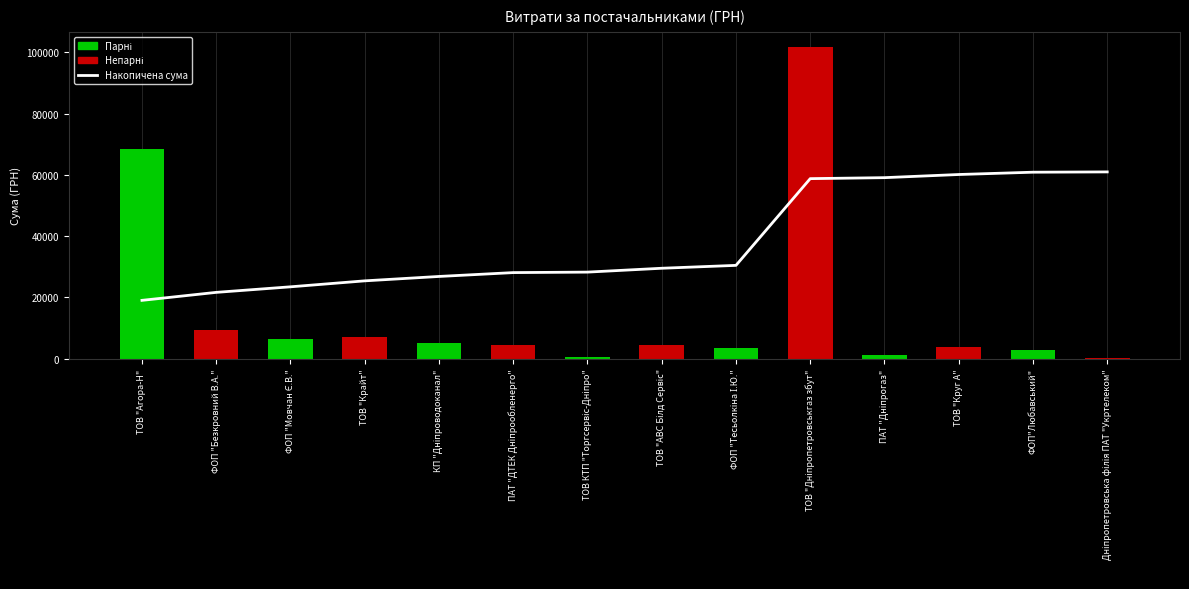

At which label does Накопичена сума reach its peak?

Дніпропетровська філія ПАТ "Укртелеком"